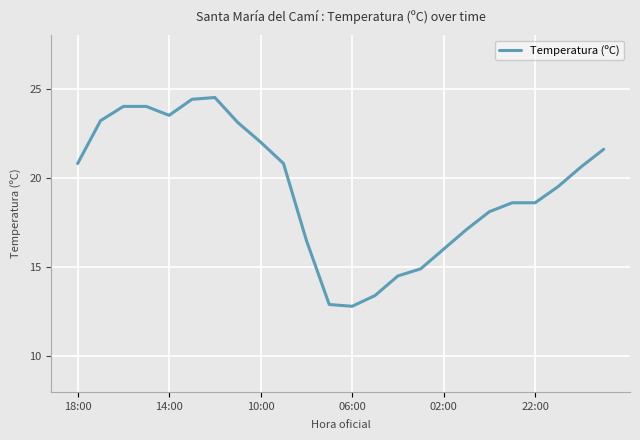

What is the minimum value shown in the chart?

12.8